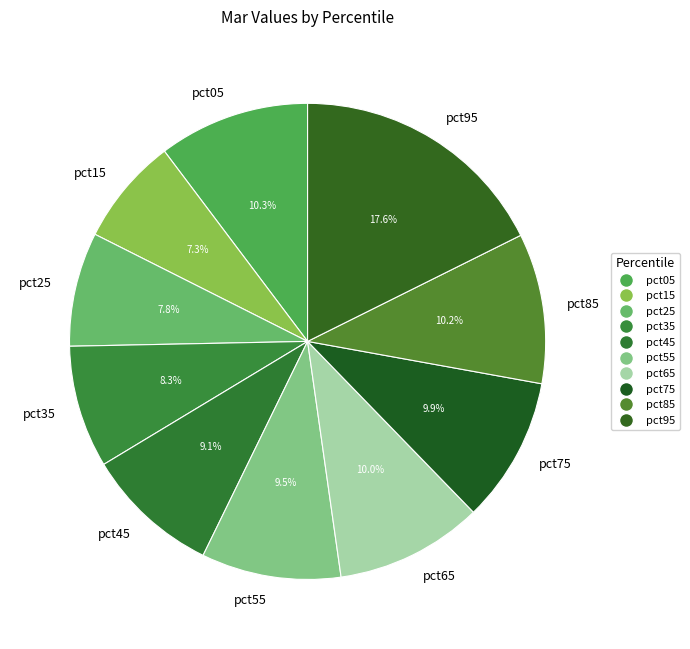

What is the largest slice in the pie chart?

pct95